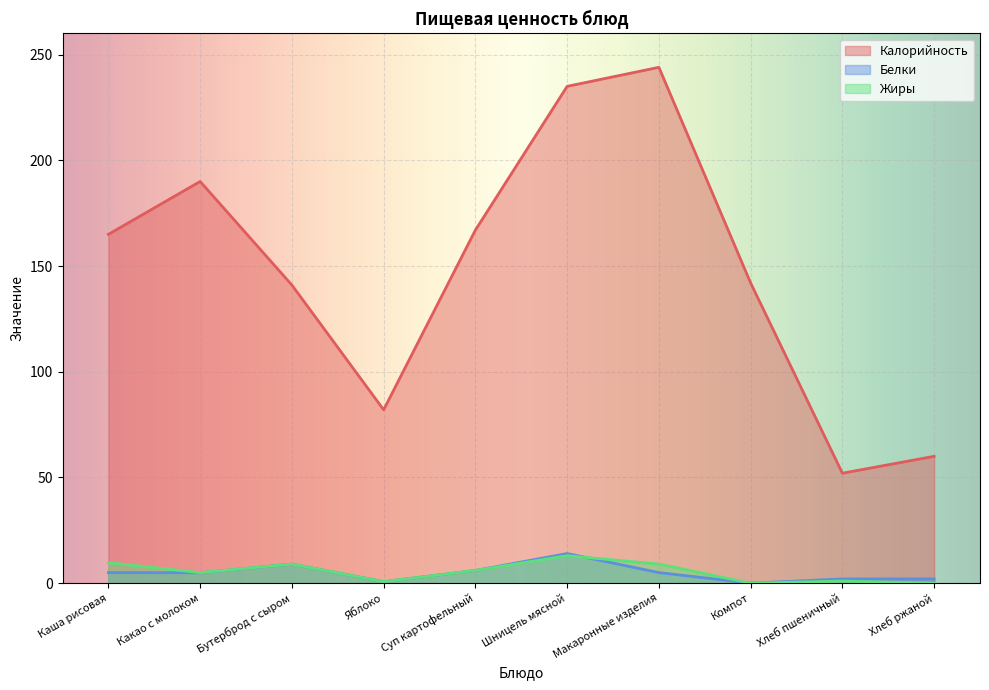

What is the value of the Жиры point at the 3rd from the left?

9.0